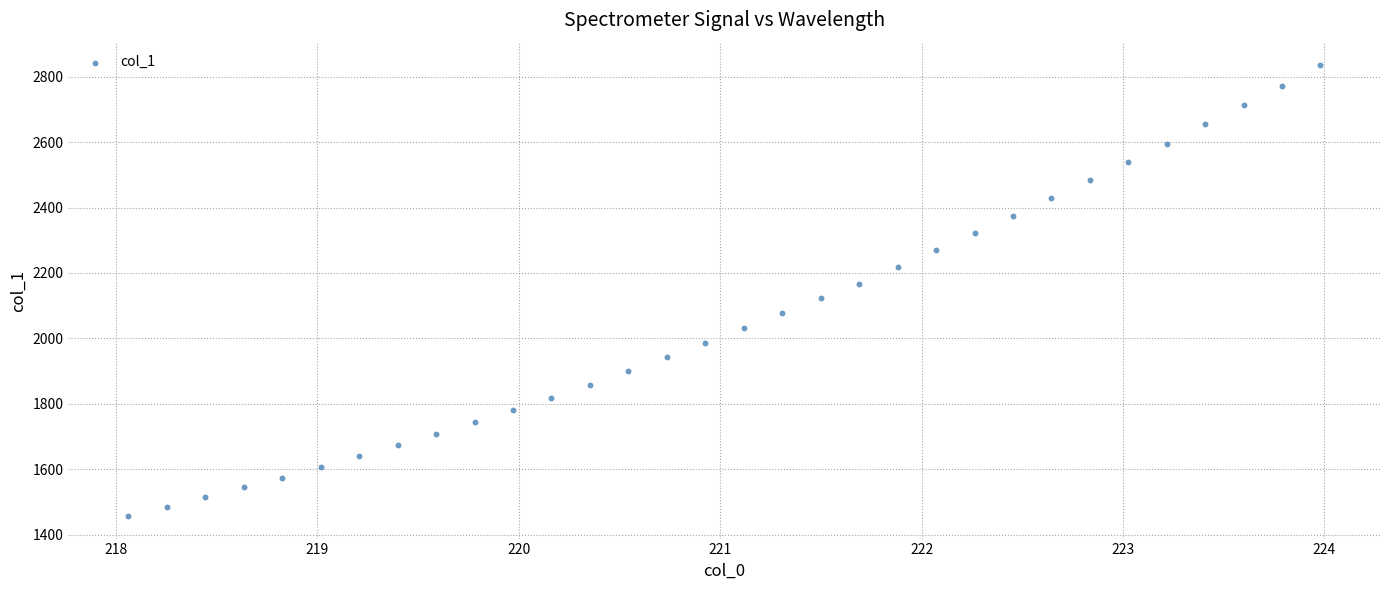

What is the range of Y values (max minus min)?

1377.0